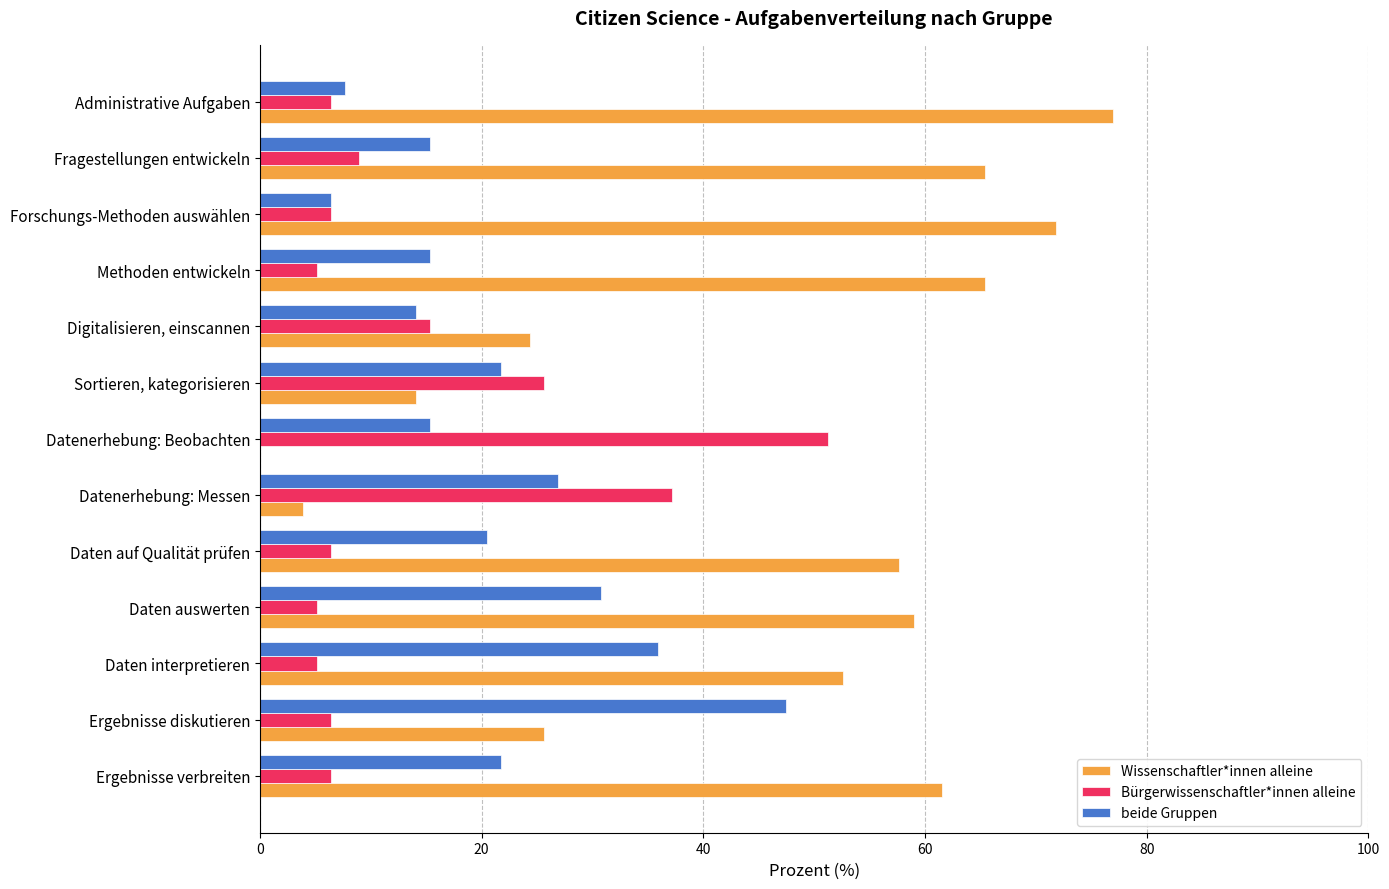

True or false: beide Gruppen has a value of 10.1 at Daten auswerten.

False